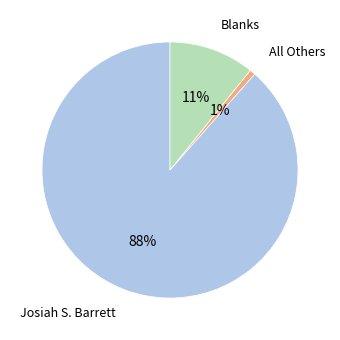

How many slices are in this pie chart?

3